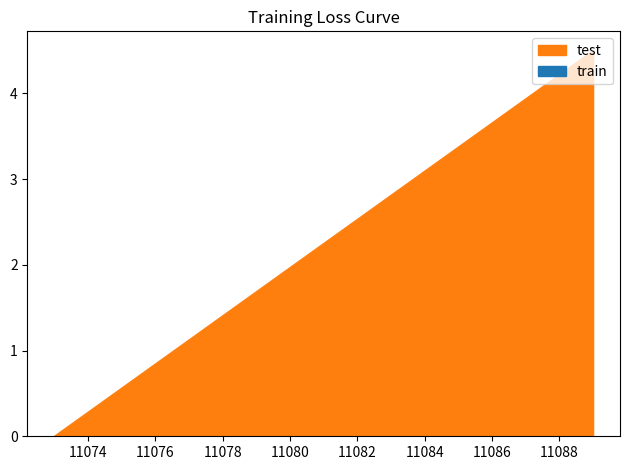

At which category does the chart reach its peak across all series?

11089